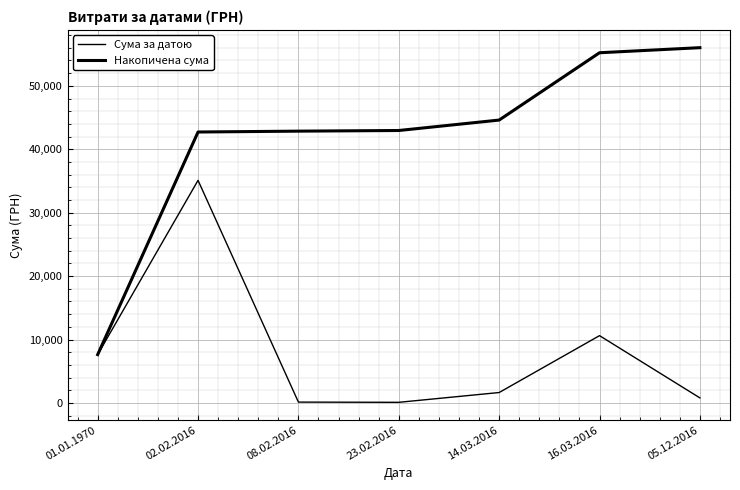

At which label does Накопичена сума first exceed 42957?

23.02.2016